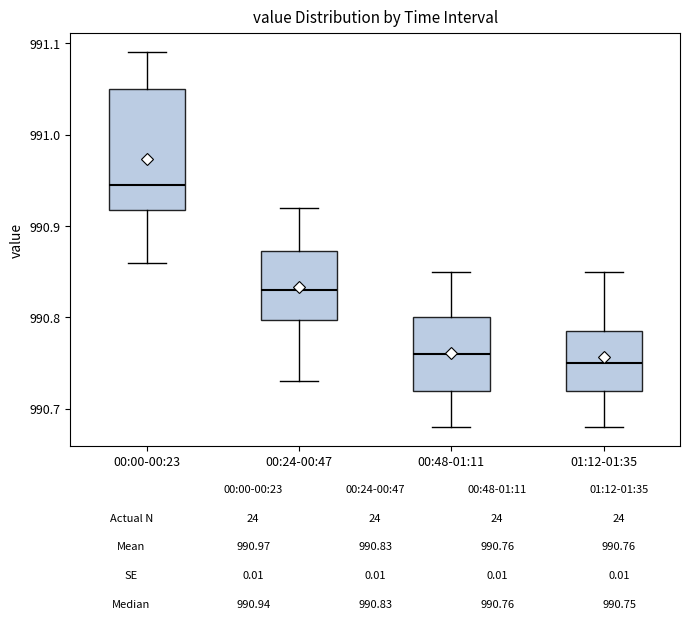

Which box is the tallest, from its lower edge to its upper edge?

00:00-00:23